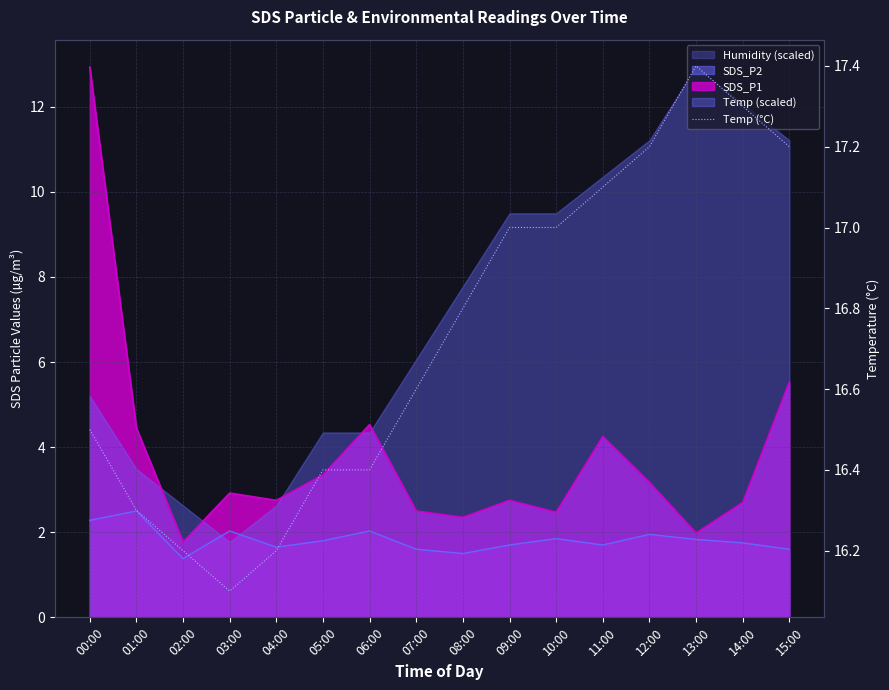

How many lines are shown in the chart?

1